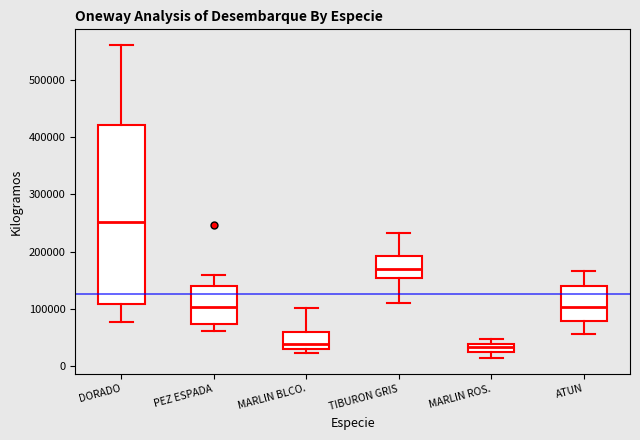

Which box is the tallest, from its lower edge to its upper edge?

DORADO